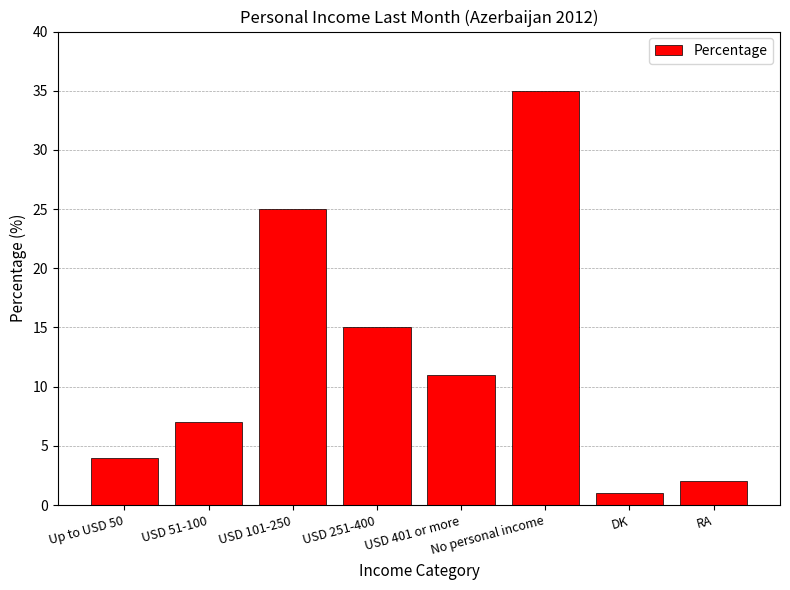

What is the change in value from USD 401 or more to RA?

-9